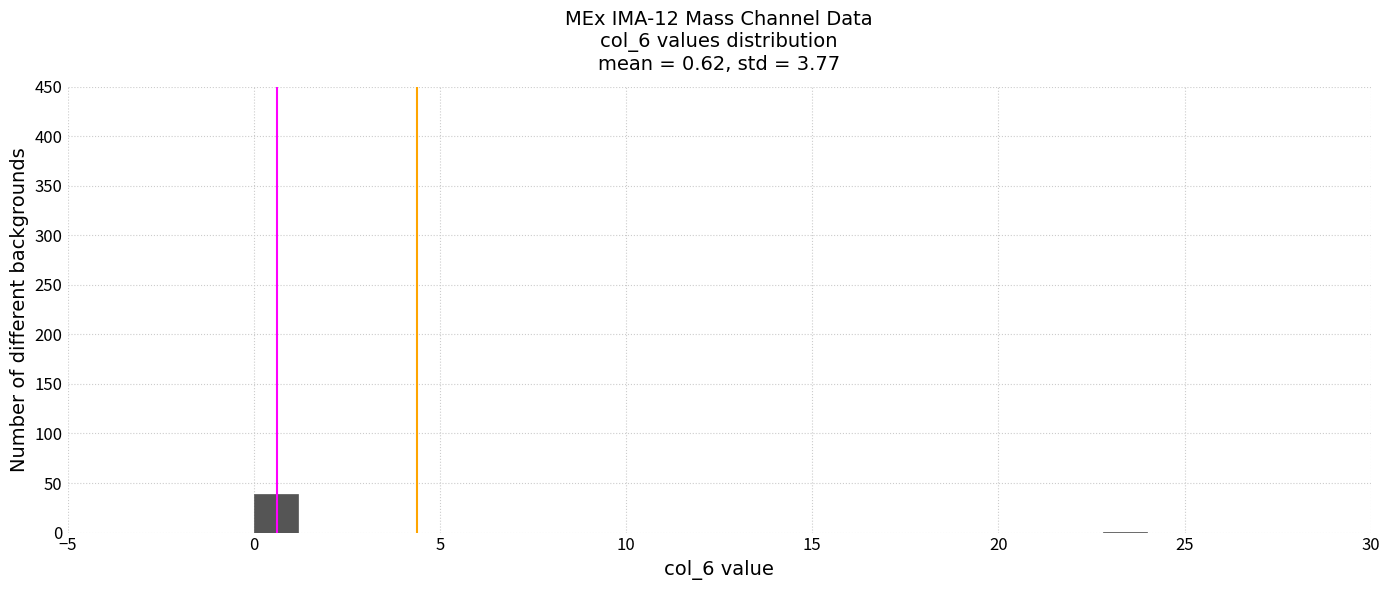

Read against the x-axis, roughly where is the centre of the tallest bar?

0.5